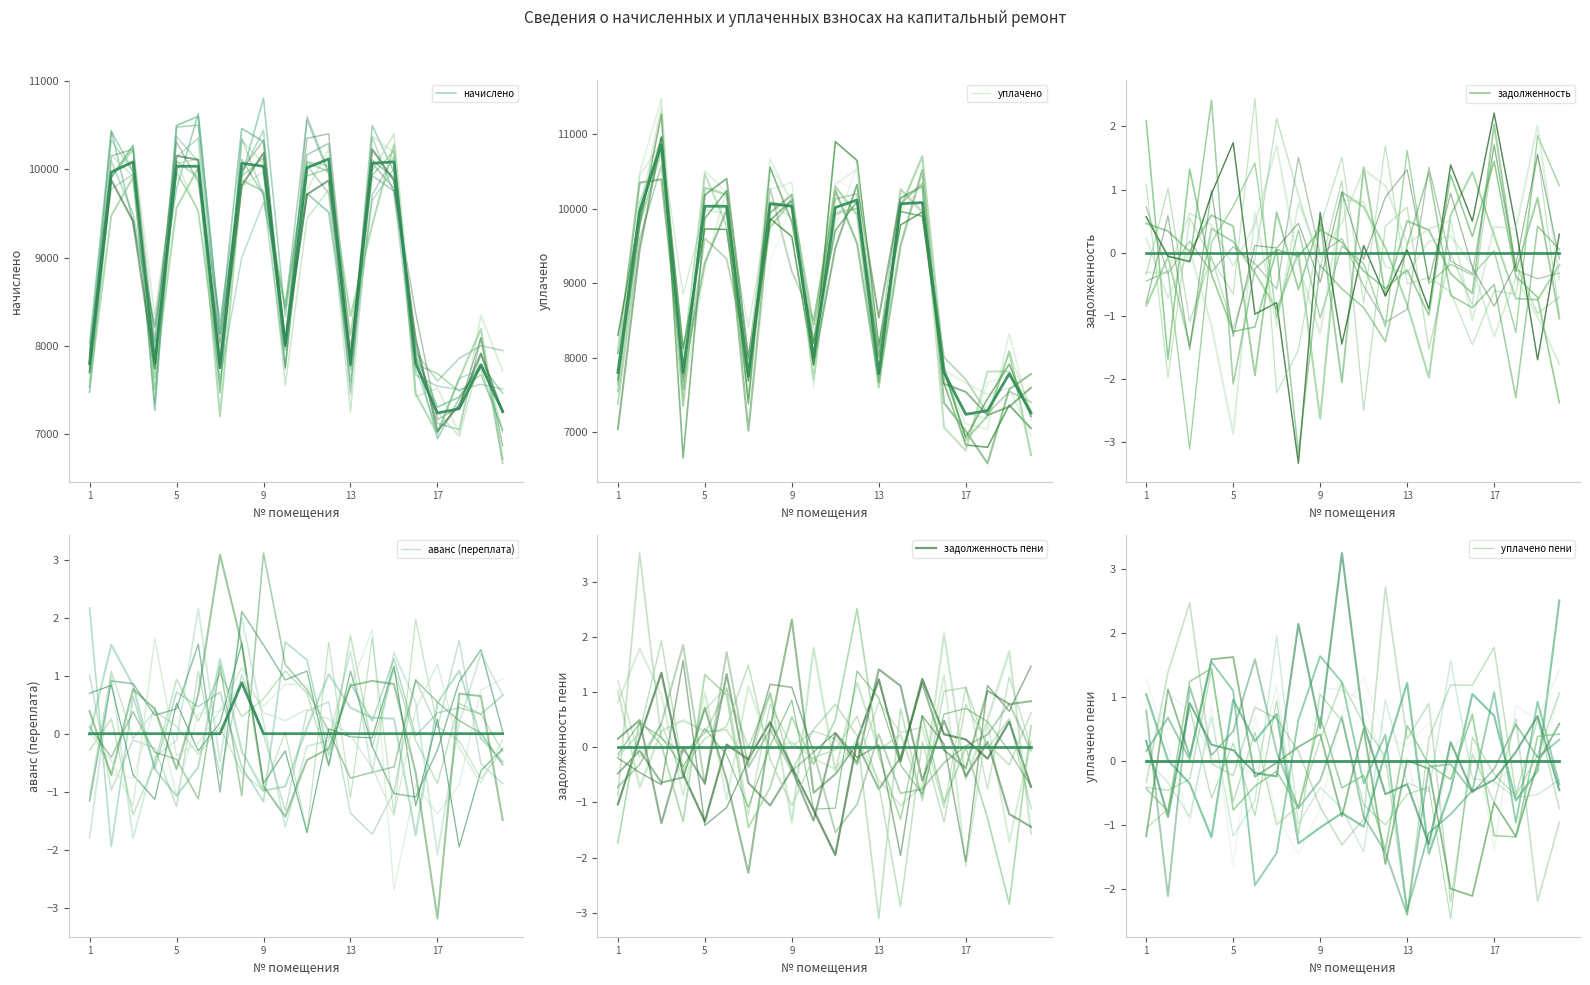

In аванс (переплата), how many points are higher than both neighbors (excluding endpoints)?

1